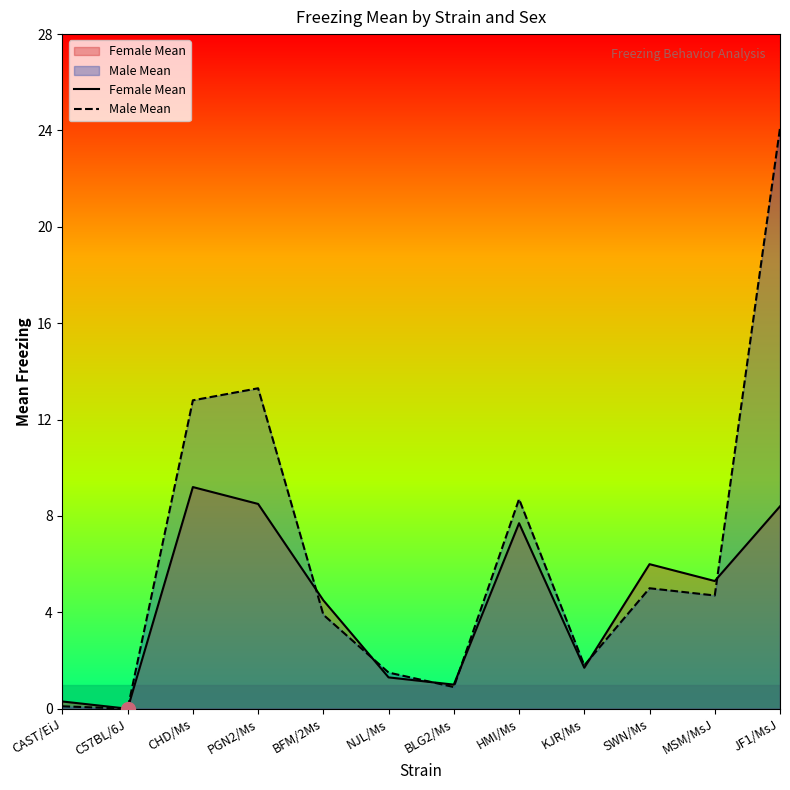

Rank the series by their maximum value, from lowest to highest.

Female Mean, Male Mean